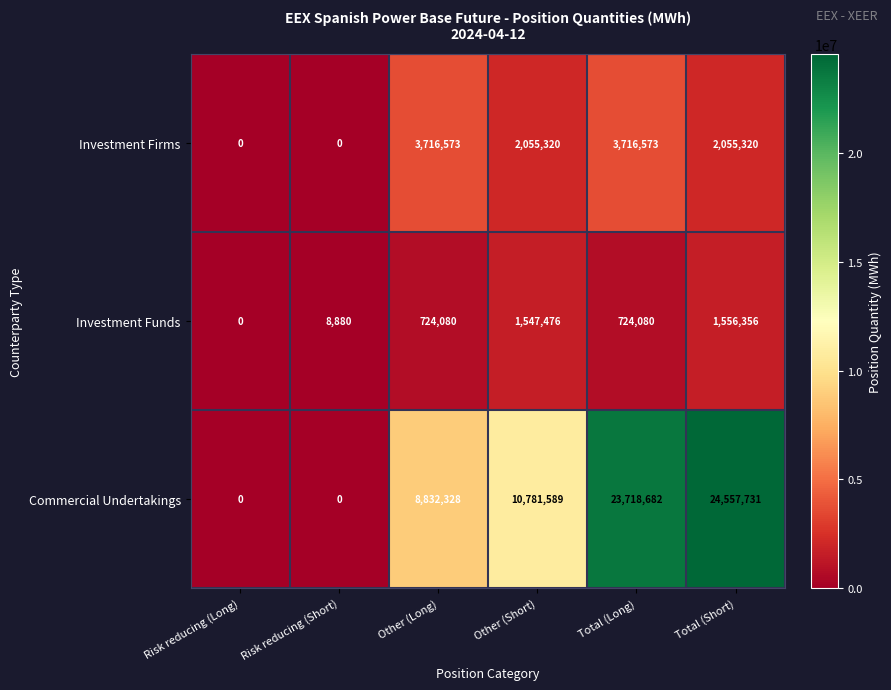

What is the maximum value shown in the chart?

24557731